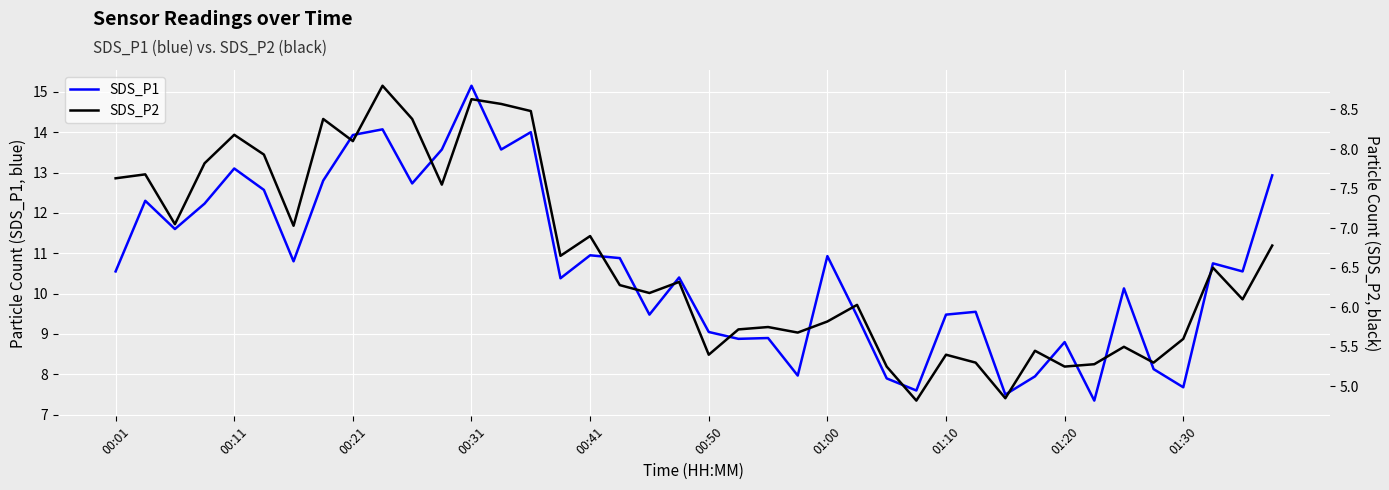

Is it true that SDS_P1 equals 7.5 at 30?

True